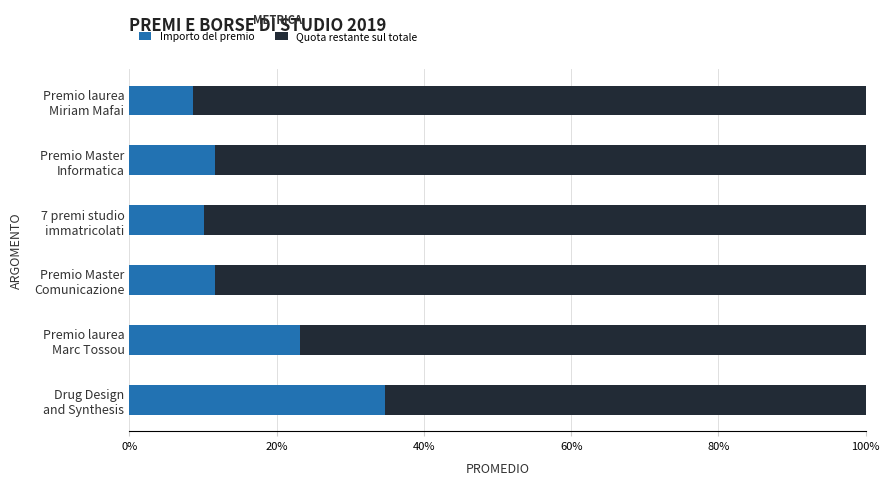

What are all the series names shown in the legend?

Importo del premio, Quota restante sul totale